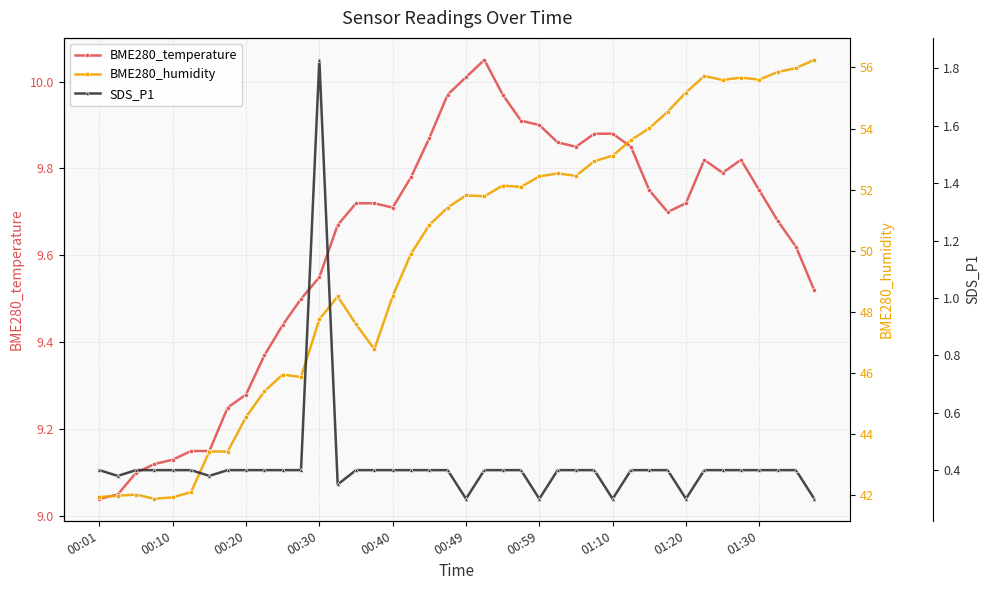

What is the difference between the highest and lowest values at 11?

45.5